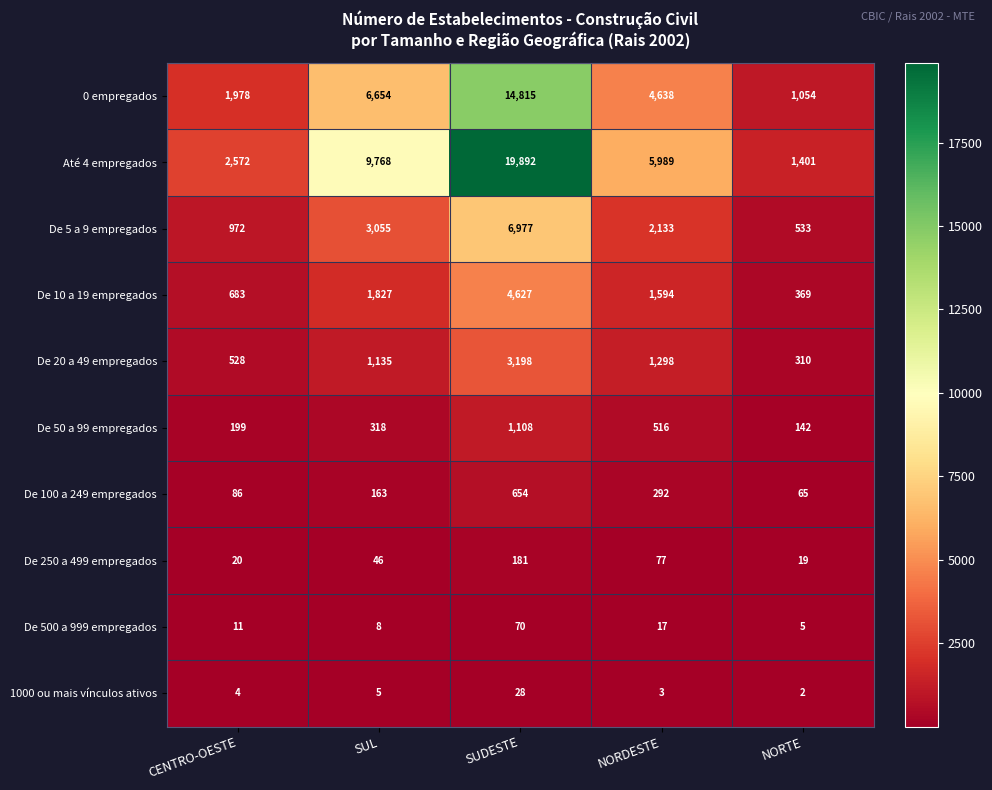

Rank the categories by De 500 a 999 empregados value from highest to lowest.

SUDESTE, NORDESTE, CENTRO-OESTE, SUL, NORTE